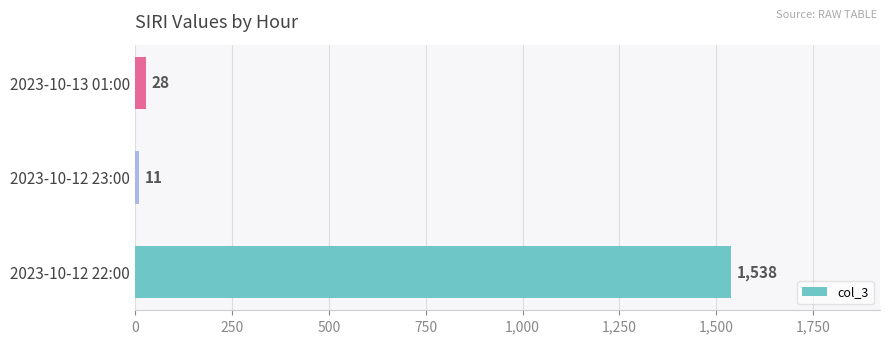

What is the change in value from 2023-10-12 23:00 to 2023-10-13 01:00?

+17